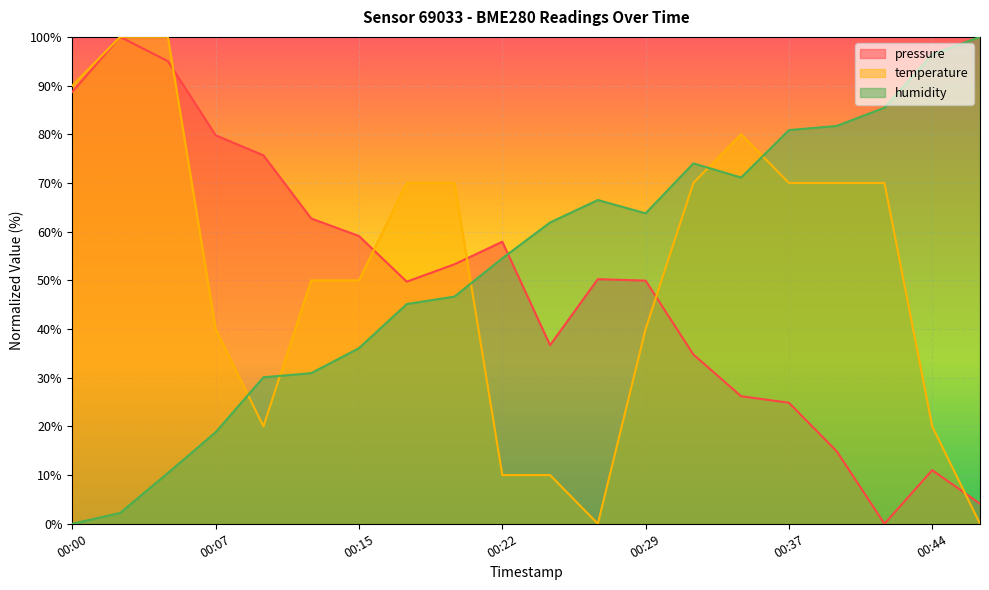

Which category has the lowest value in the humidity series?

00:00